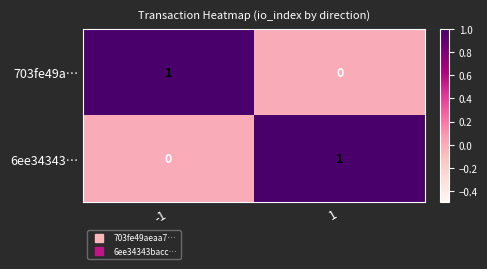

What is the difference between the highest and lowest values at -1?

1